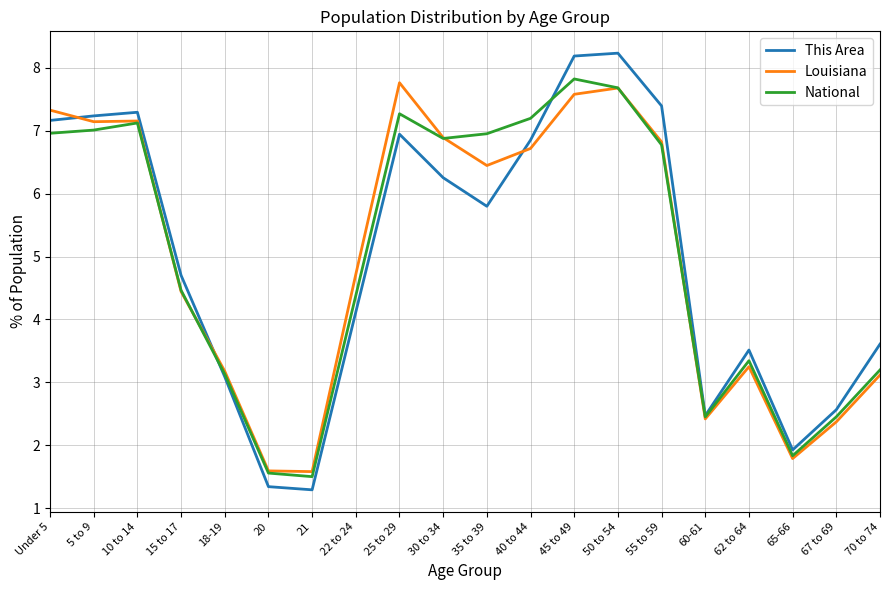

What is the difference between the maximum and second lowest values in the Louisiana series?

6.2